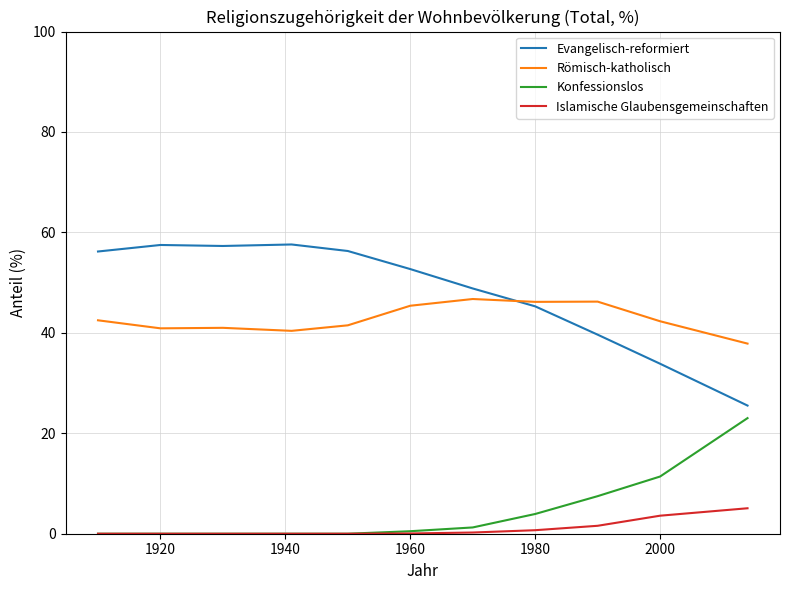

True or false: Römisch-katholisch and Konfessionslos cross at least once.

False